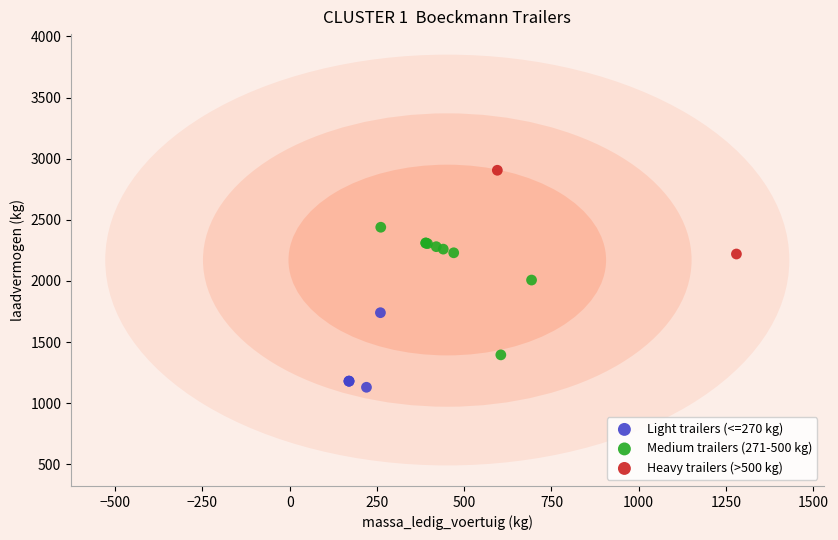

Which series reaches the minimum Y coordinate?

Light trailers (<=270 kg)